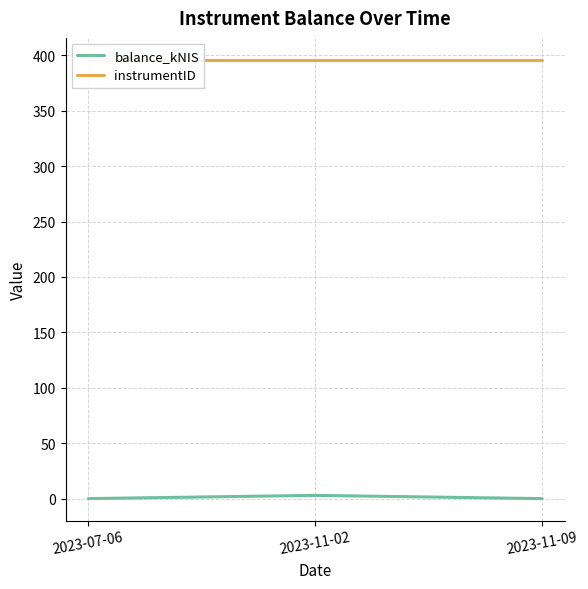

How many lines are shown in the chart?

2